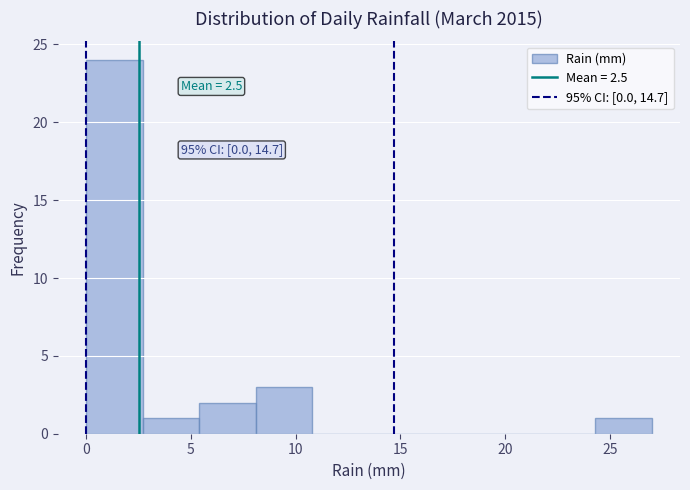

Over which range of the x-axis is the bar tallest?

0.0 to 2.7